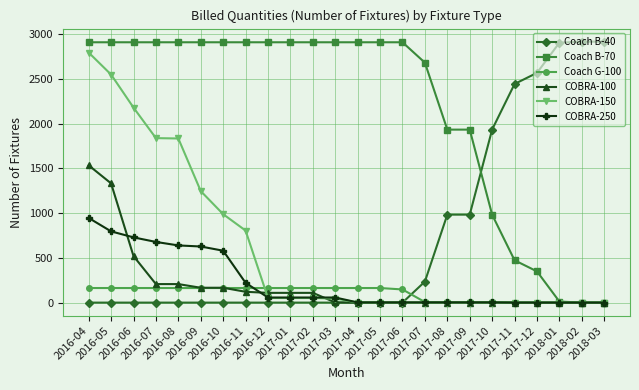

The COBRA-100 series shows 1 at 2017-04. True or false?

True